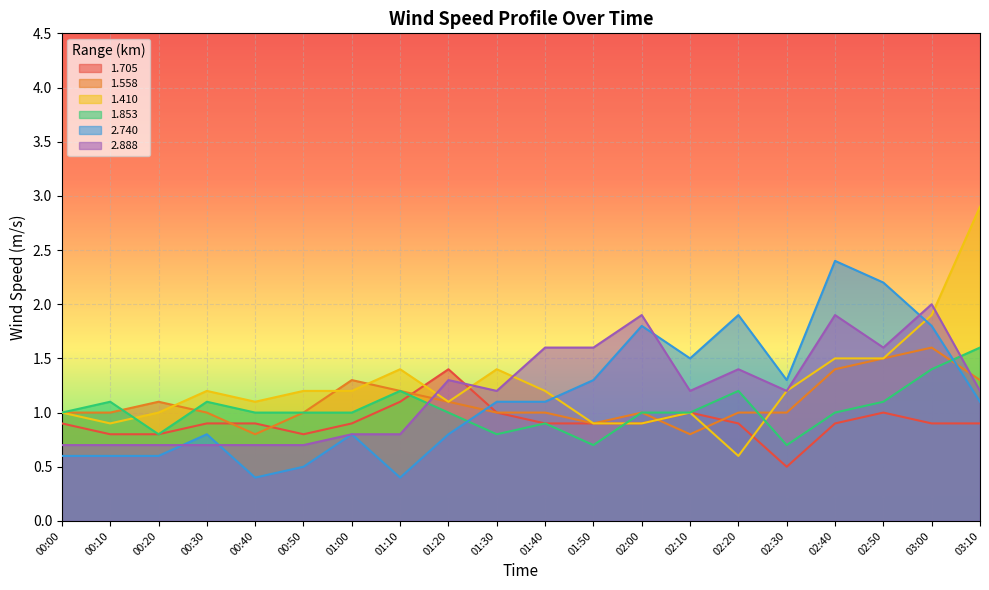

At which category does the chart reach its peak across all series?

03:10